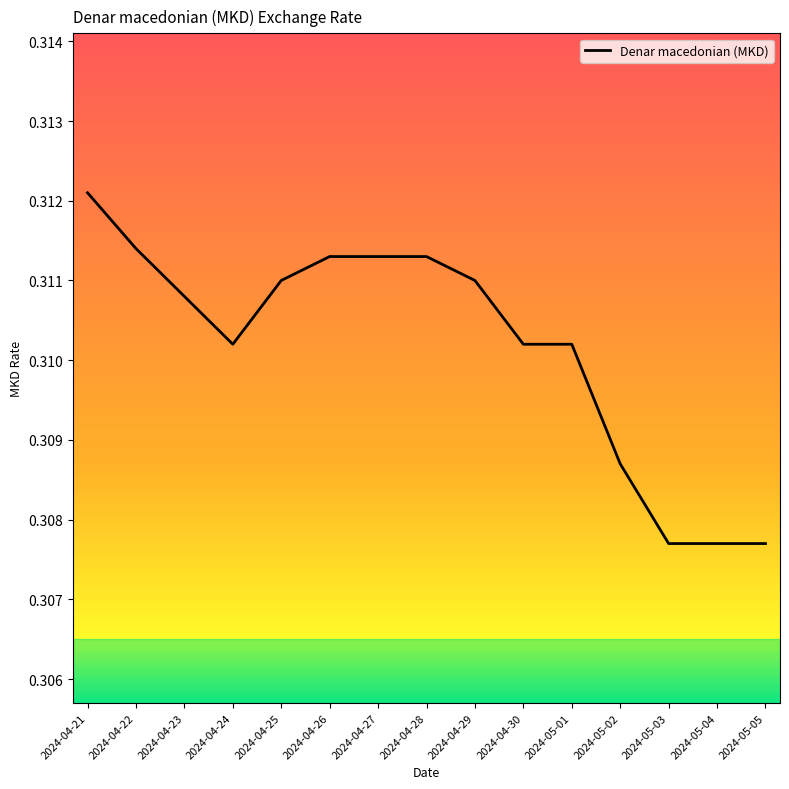

At which category does the data reach its first local valley?

2024-04-24